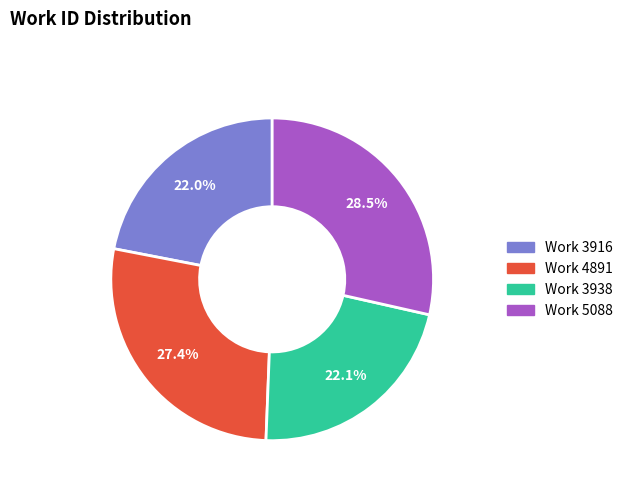

What is the largest slice in the pie chart?

Work 5088